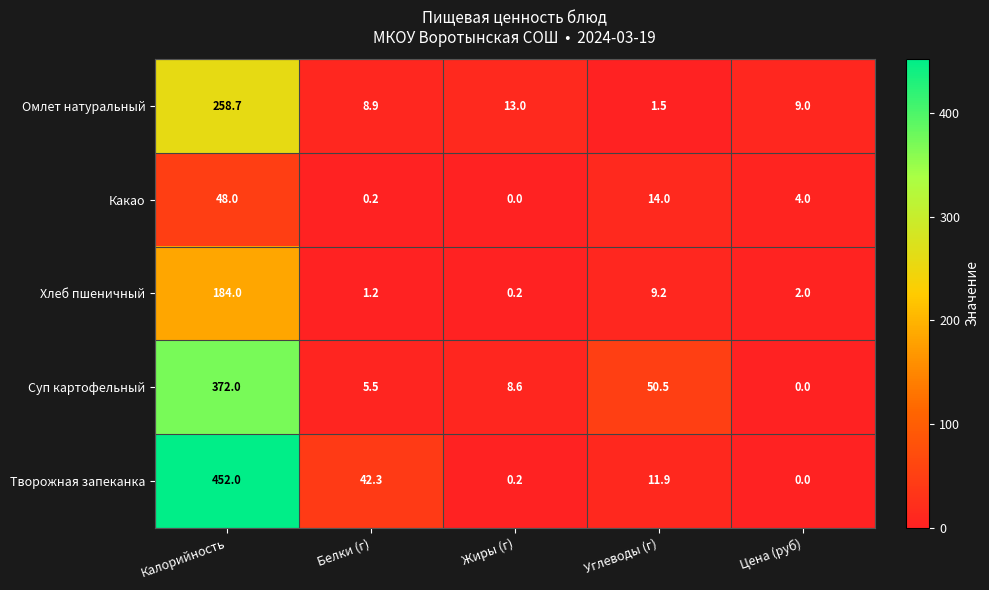

List the series in order of their overall mean, lowest first.

Какао, Хлеб пшеничный, Омлет натуральный, Суп картофельный, Творожная запеканка